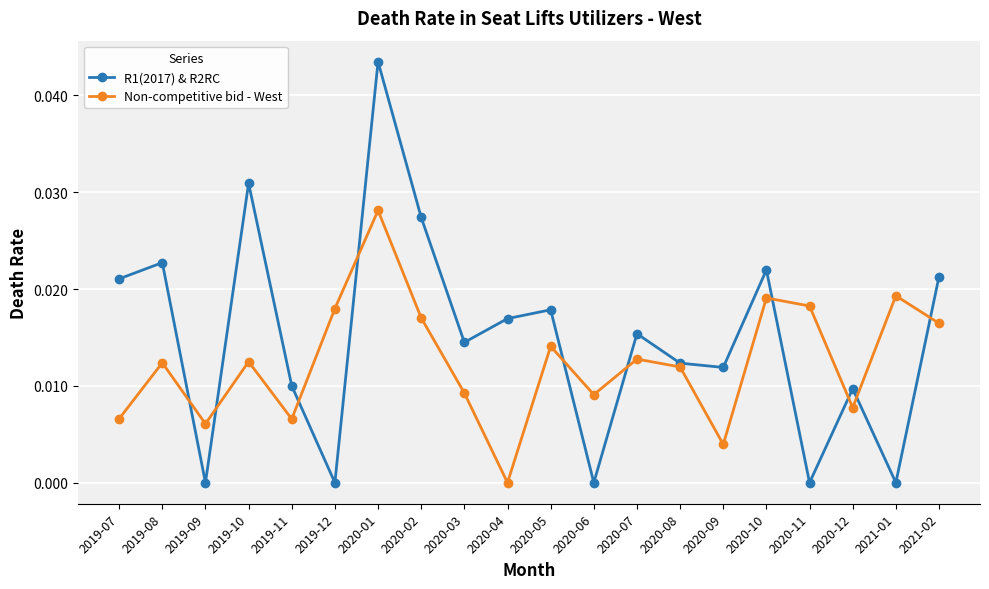

How many lines are shown in the chart?

2